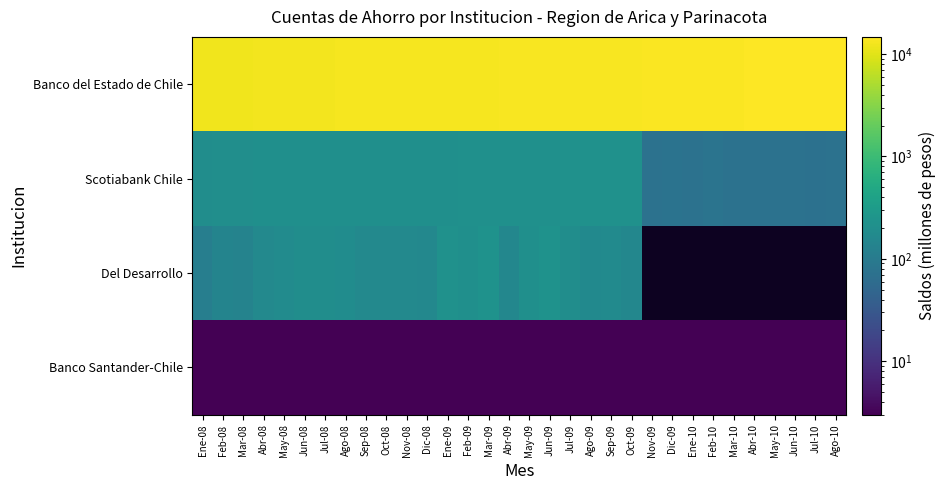

What is the difference between the Scotiabank Chile values at Feb-10 and Ene-08?

116.0